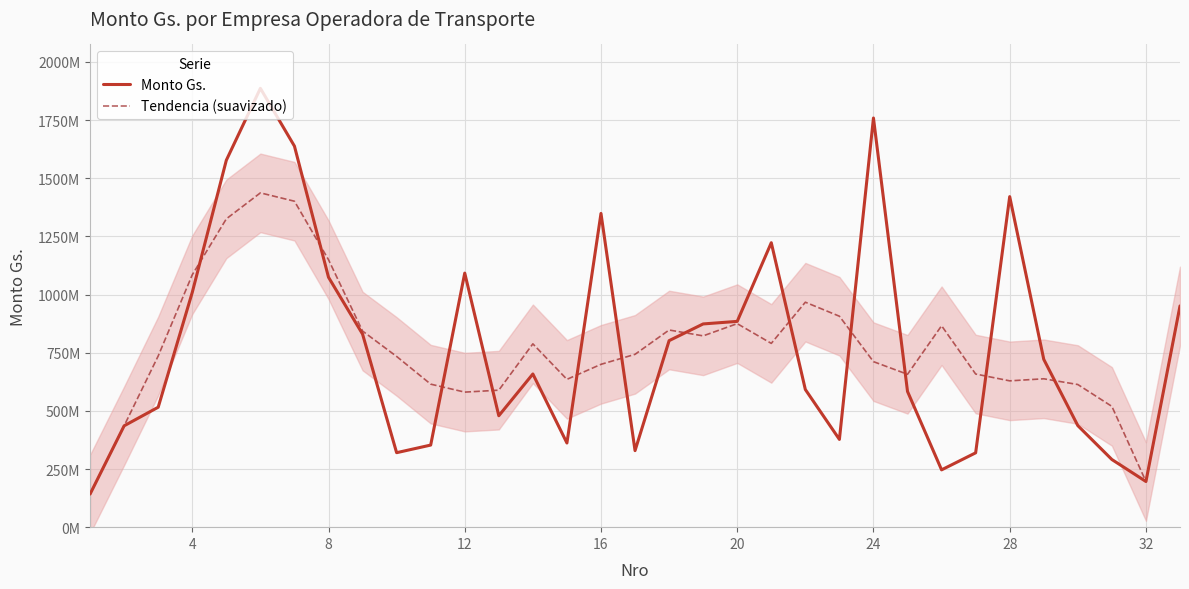

How many intersections are there between Tendencia (suavizado) and Monto Gs.?

12